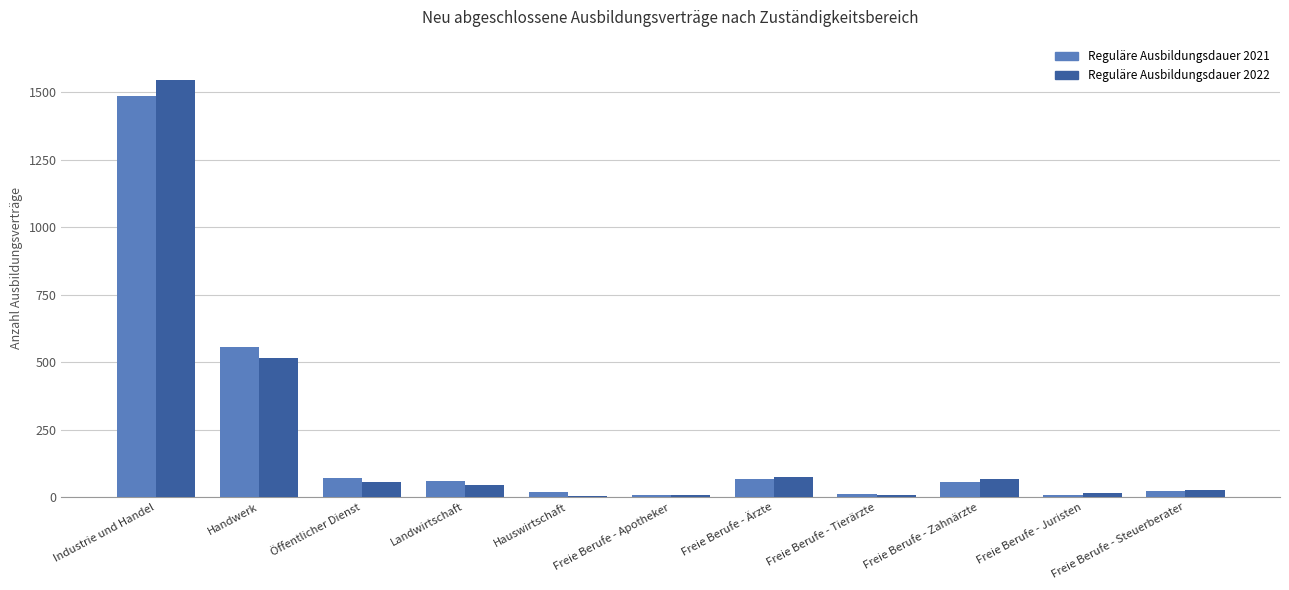

Where is Reguläre Ausbildungsdauer 2021 nearest to the value 745?

Handwerk